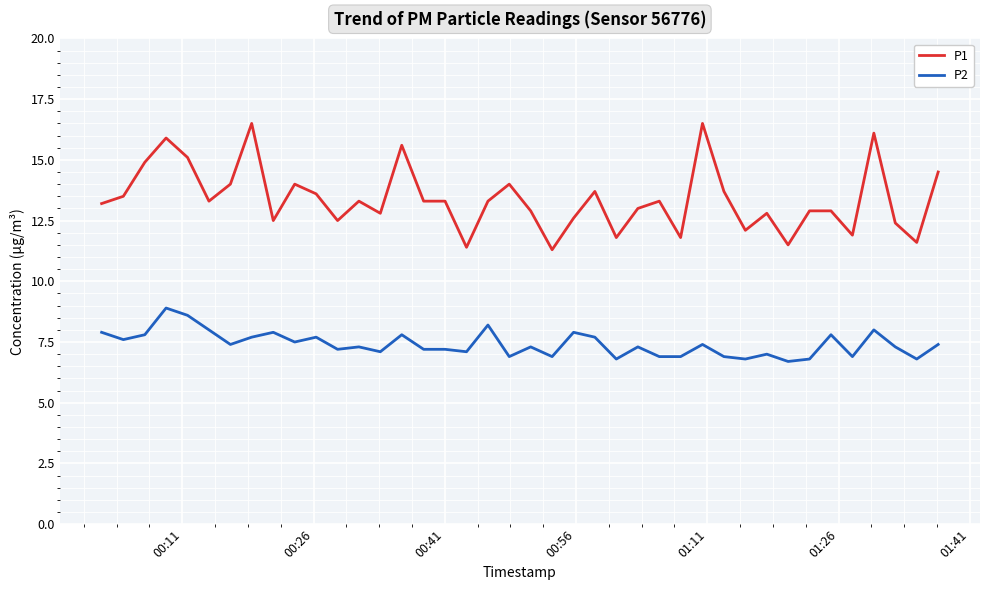

True or false: P1 and P2 cross at least once.

False